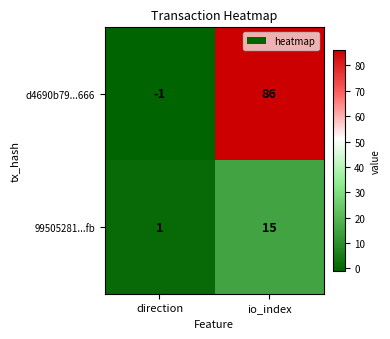

Rank the series by their maximum value, from highest to lowest.

d4690b79...666, 99505281...fb